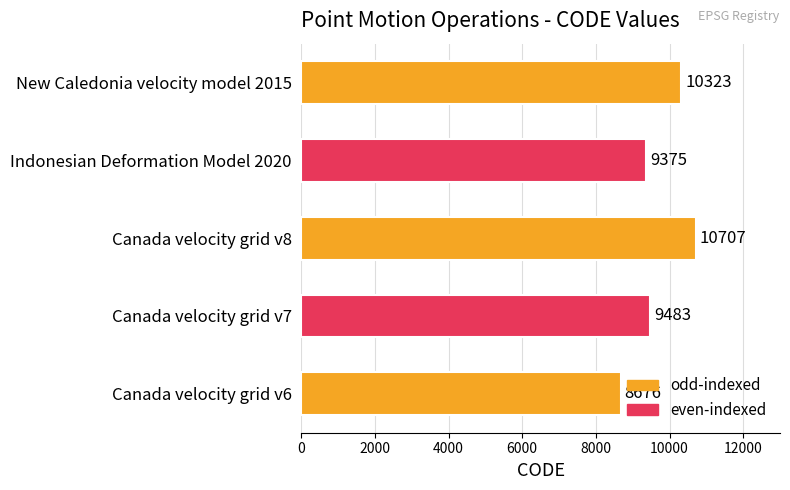

Reading top to bottom, transcribe all the data shown in this chart.

10323	9375	10707	9483	8676